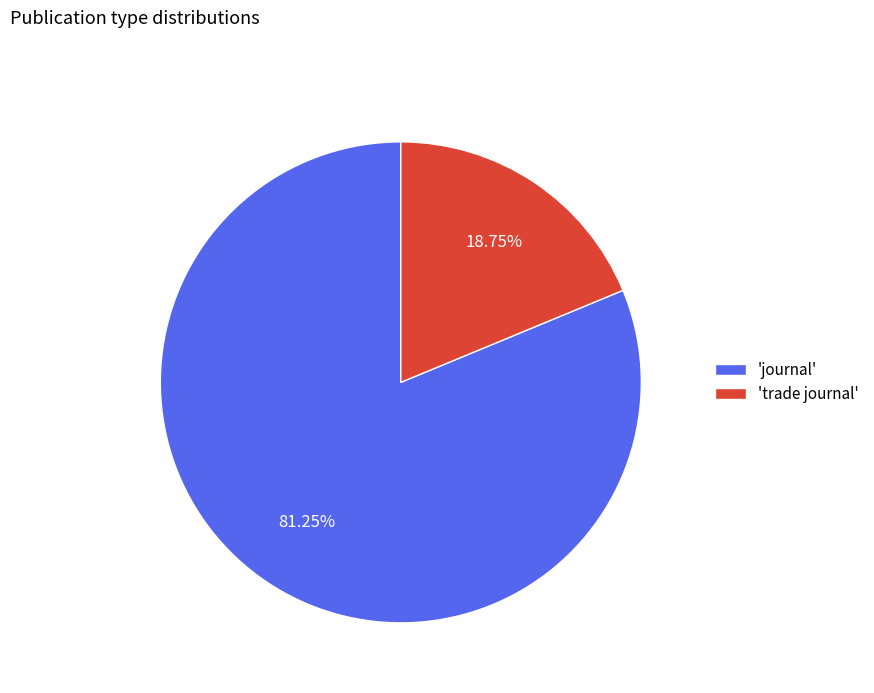

Between 'trade journal' and 'journal', which is larger?

'journal'